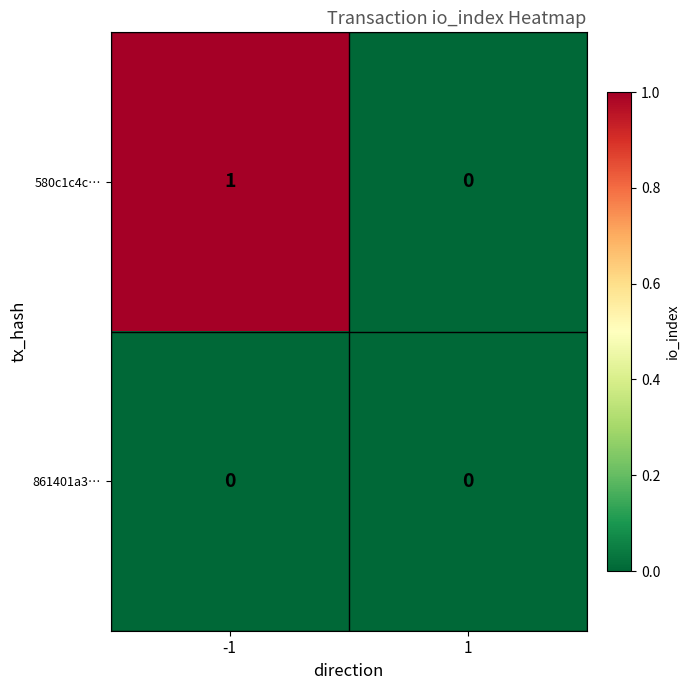

Is it true that 580c1c4c… equals 2 at -1?

False